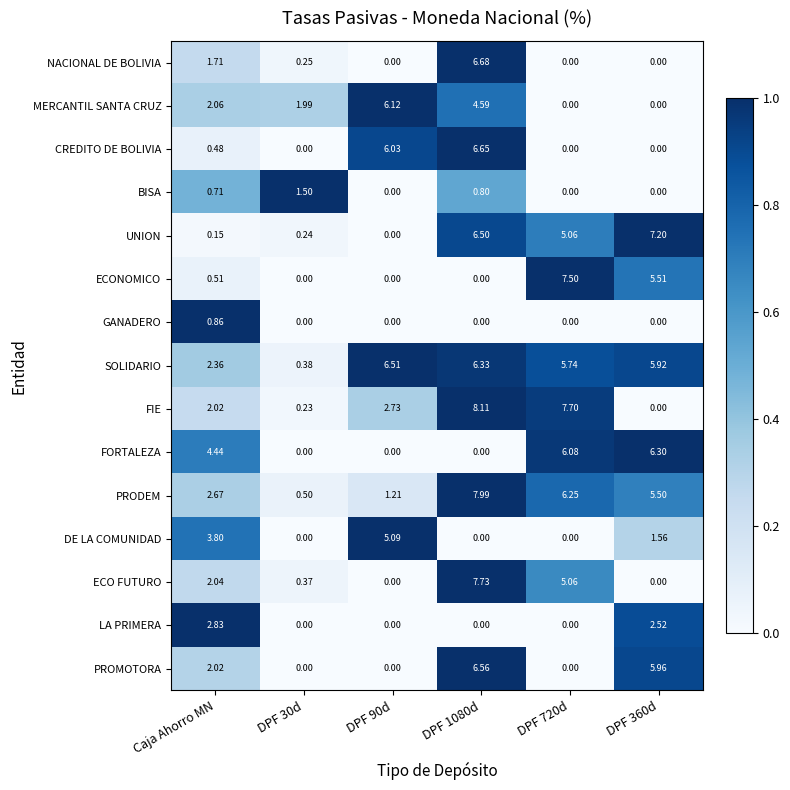

Which series has the widest spread of values?

FIE